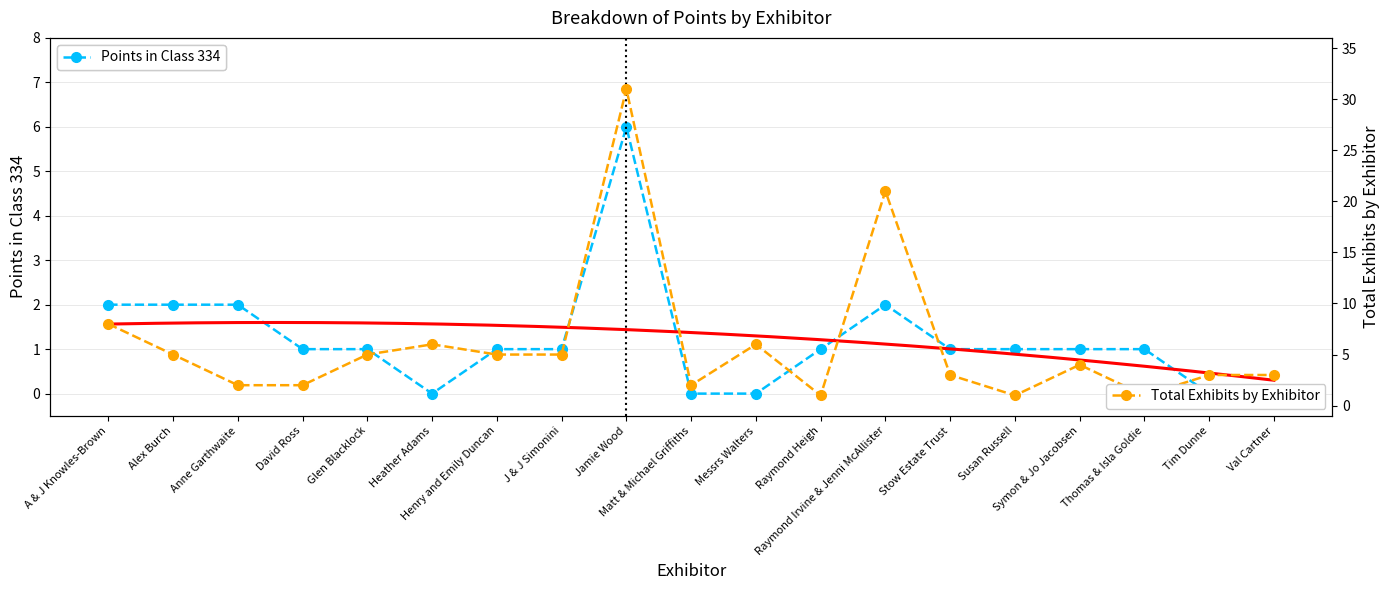

At which category does Points in Class 334 reach its first local peak?

Jamie Wood